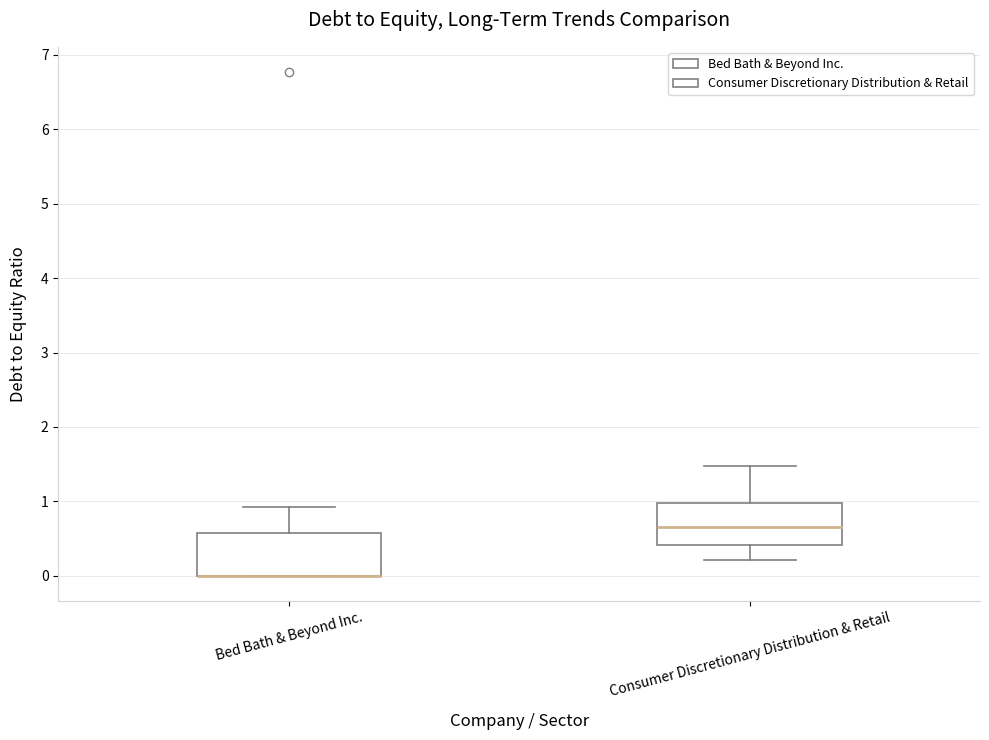

Reading left to right, read every box against the y-axis: the position of its median line, the range the box covers, and the ends of its whiskers. The values are not printed on the chart, so give them approximately, as read against the axis.

Bed Bath & Beyond Inc.: median 0.0 (drawn on the box's lower edge), box 0.0 to 0.6, whiskers 0.0 to 0.9
Consumer Discretionary Distribution & Retail: median 0.7, box 0.4 to 1.0, whiskers 0.2 to 1.5